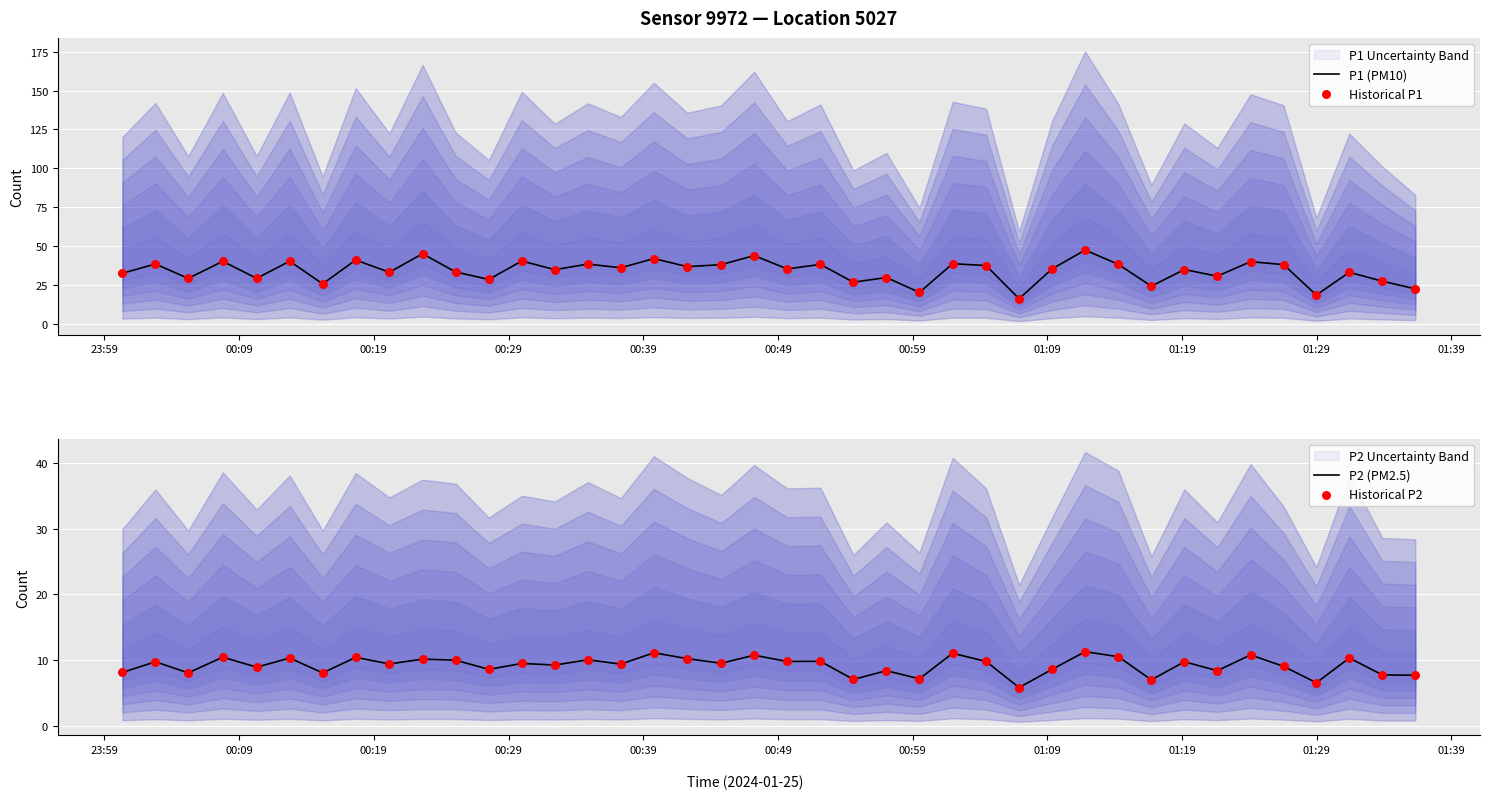

What is the highest value of the P1 (PM10) series?

47.4